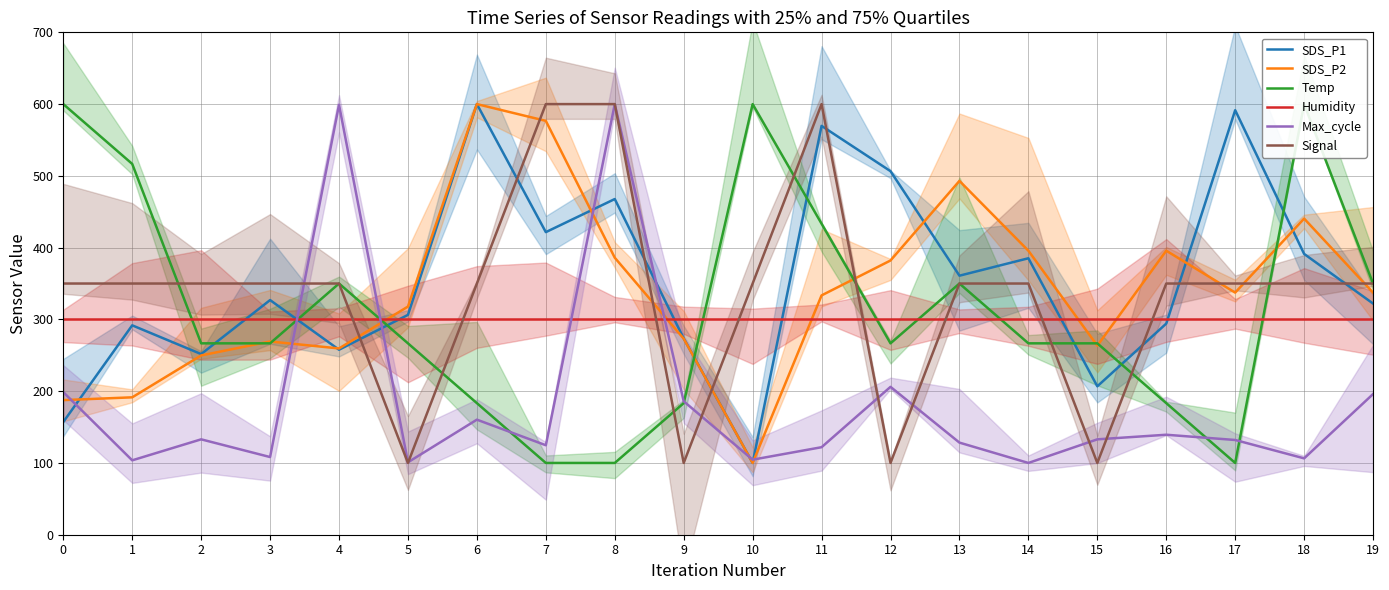

True or false: Max_cycle has more than 0 interior local peaks.

True